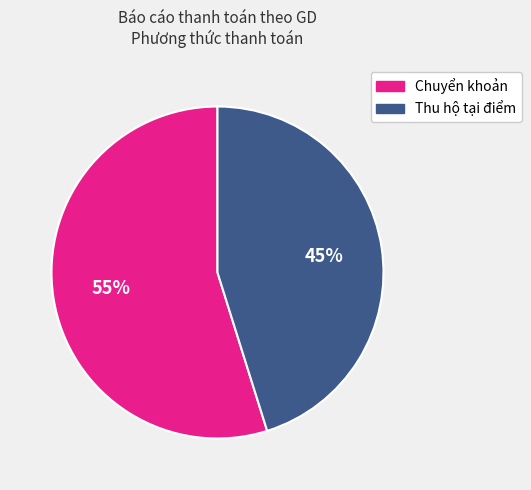

Do Thu hộ tại điểm and Chuyển khoản together represent more than half of the pie?

Yes